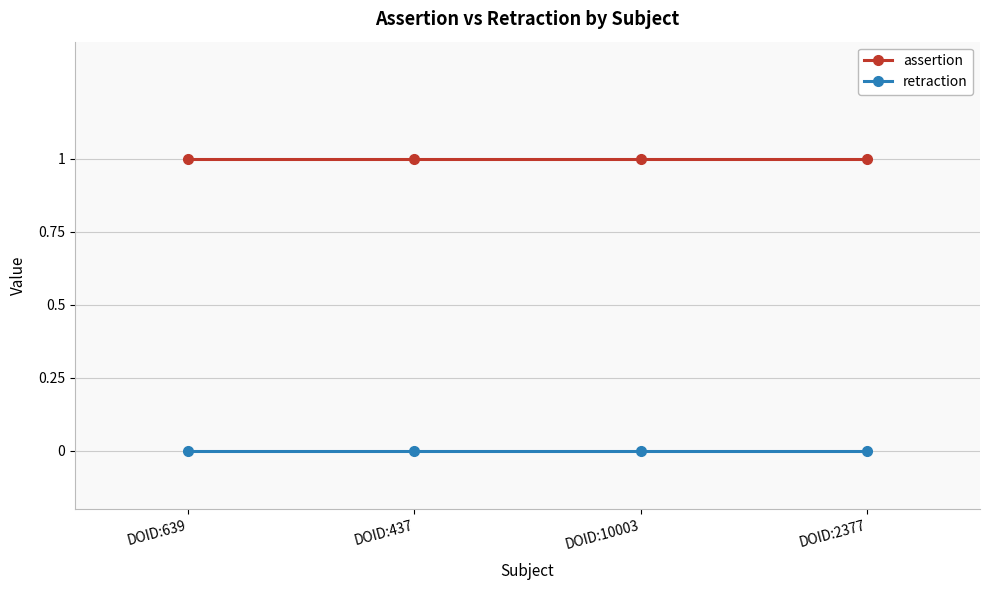

True or false: retraction and assertion intersect in this chart.

False